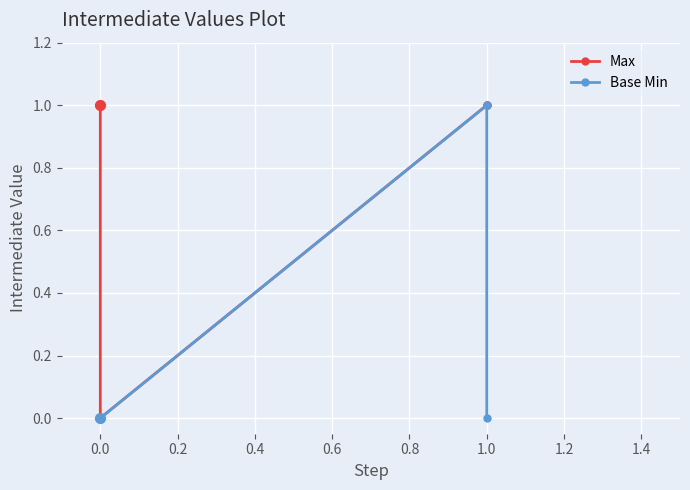

Which series has the largest Y range (max minus min)?

Max